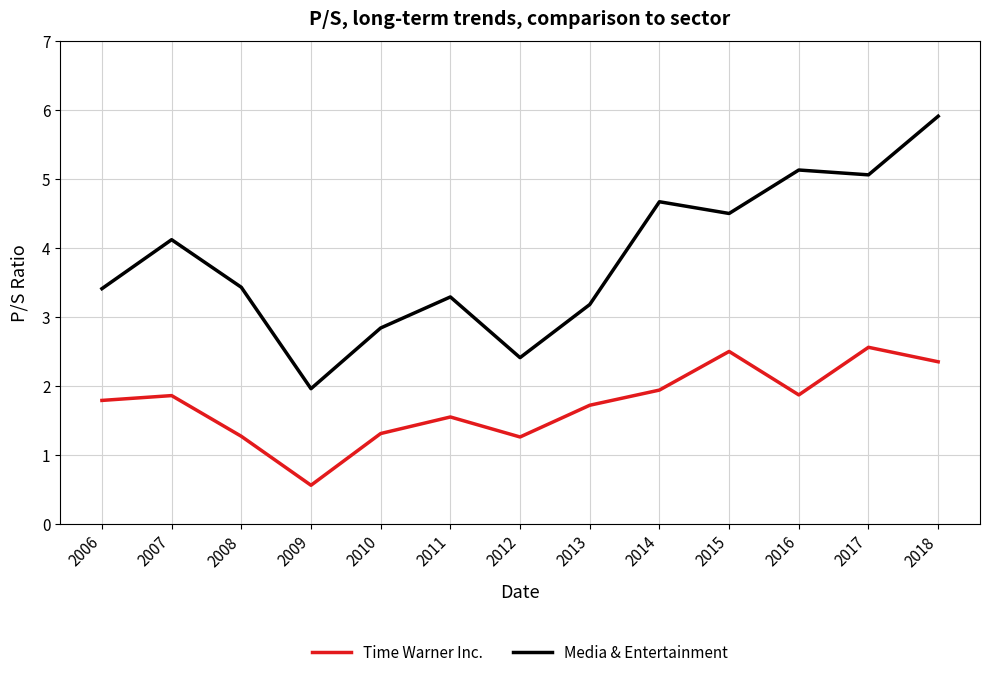

True or false: Media & Entertainment has more than 2 points higher than both neighbors.

True